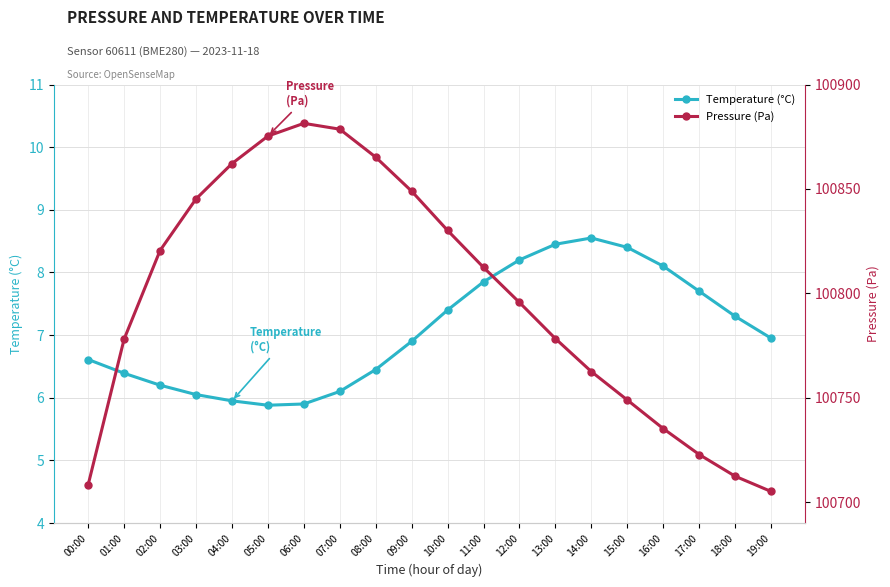

How many values in the Pressure (Pa) series are below 100812?

10